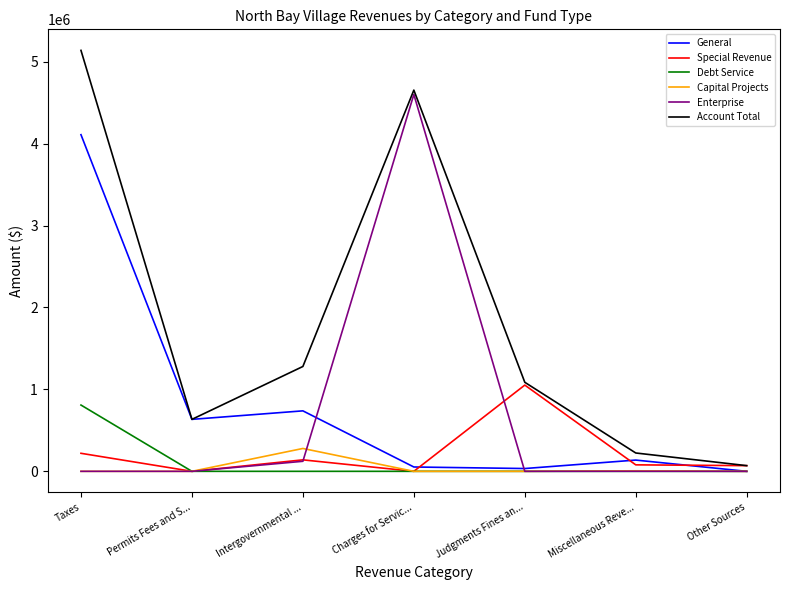

Is the value of General at Intergovernmental ... greater than the value of Special Revenue at Intergovernmental ...?

Yes